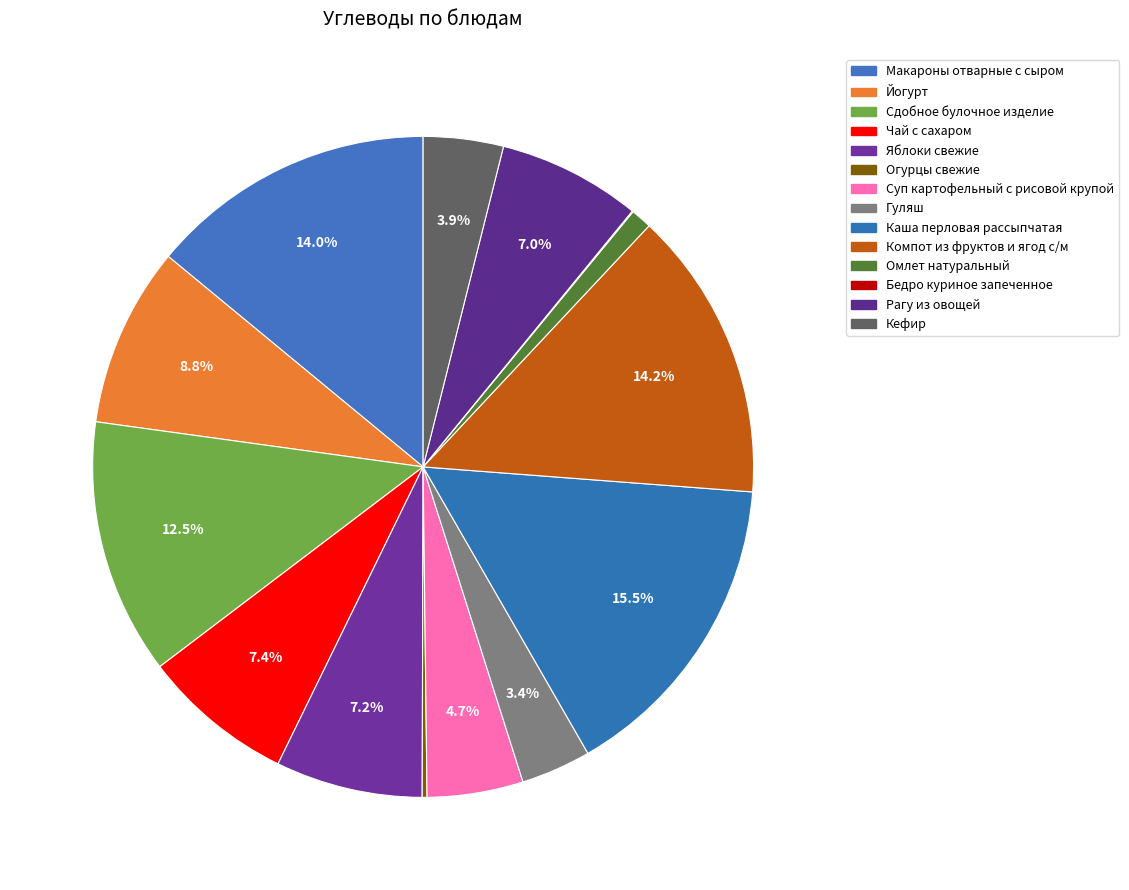

To the nearest percent, what percentage of the pie is Рагу из овощей?

7%